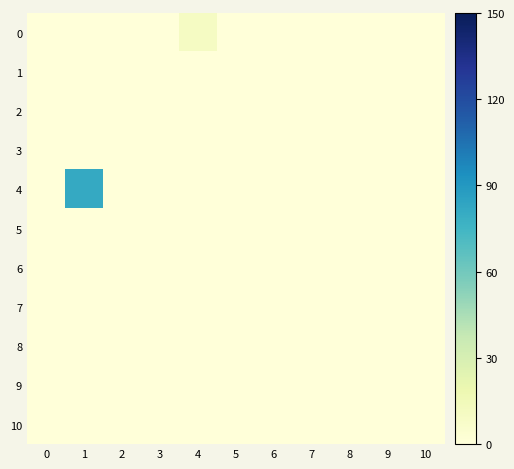

At how many categories does at least one series exceed 60?

1